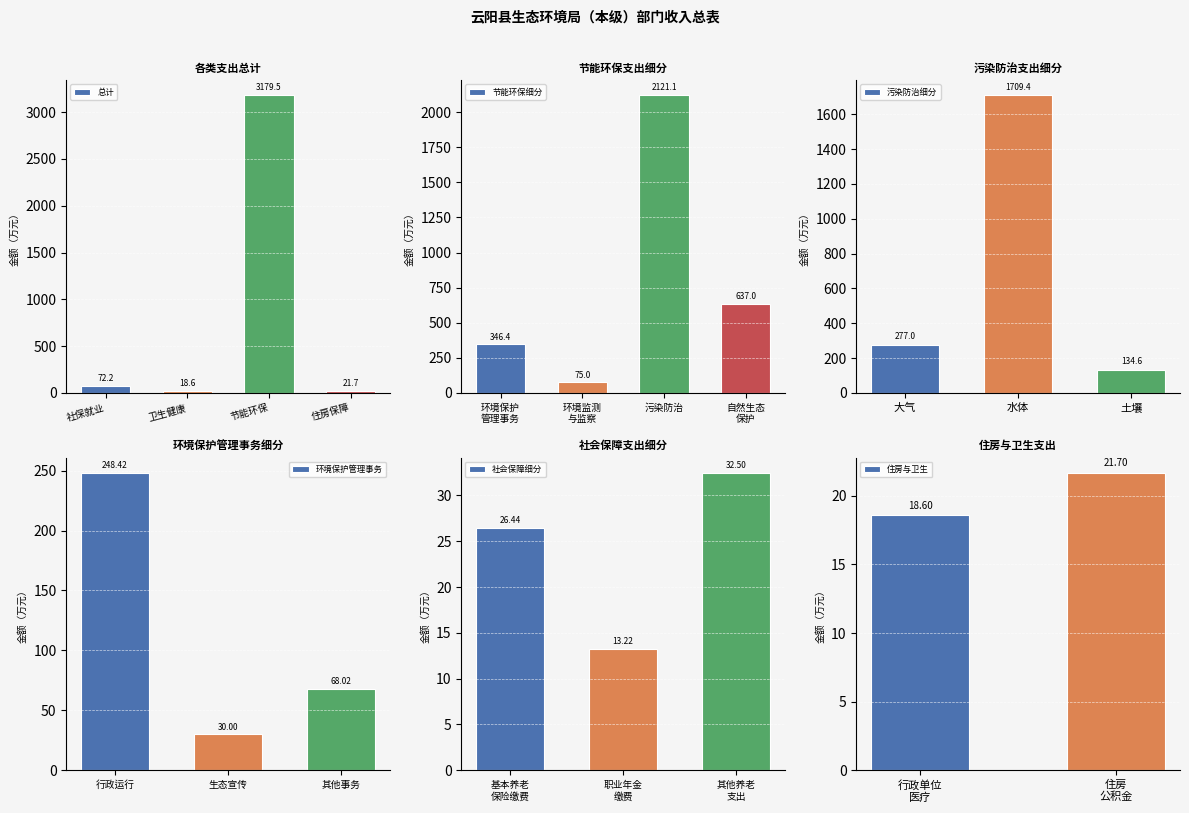

At which label does 总计 first exceed 72?

社保就业